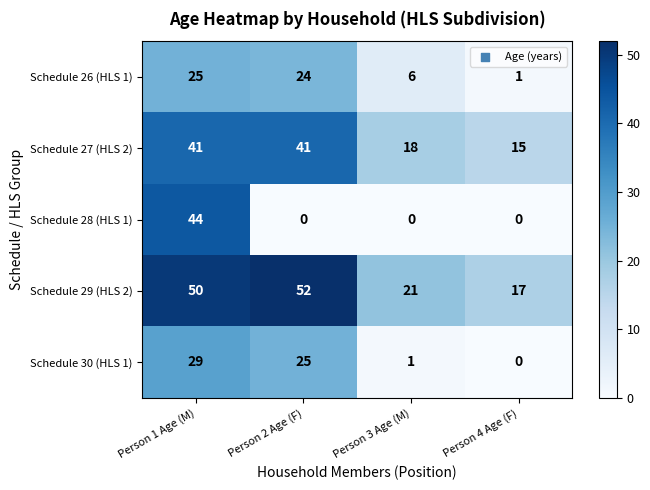

Which category has the lowest value in the Schedule 30 (HLS 1) series?

Person 4 Age (F)